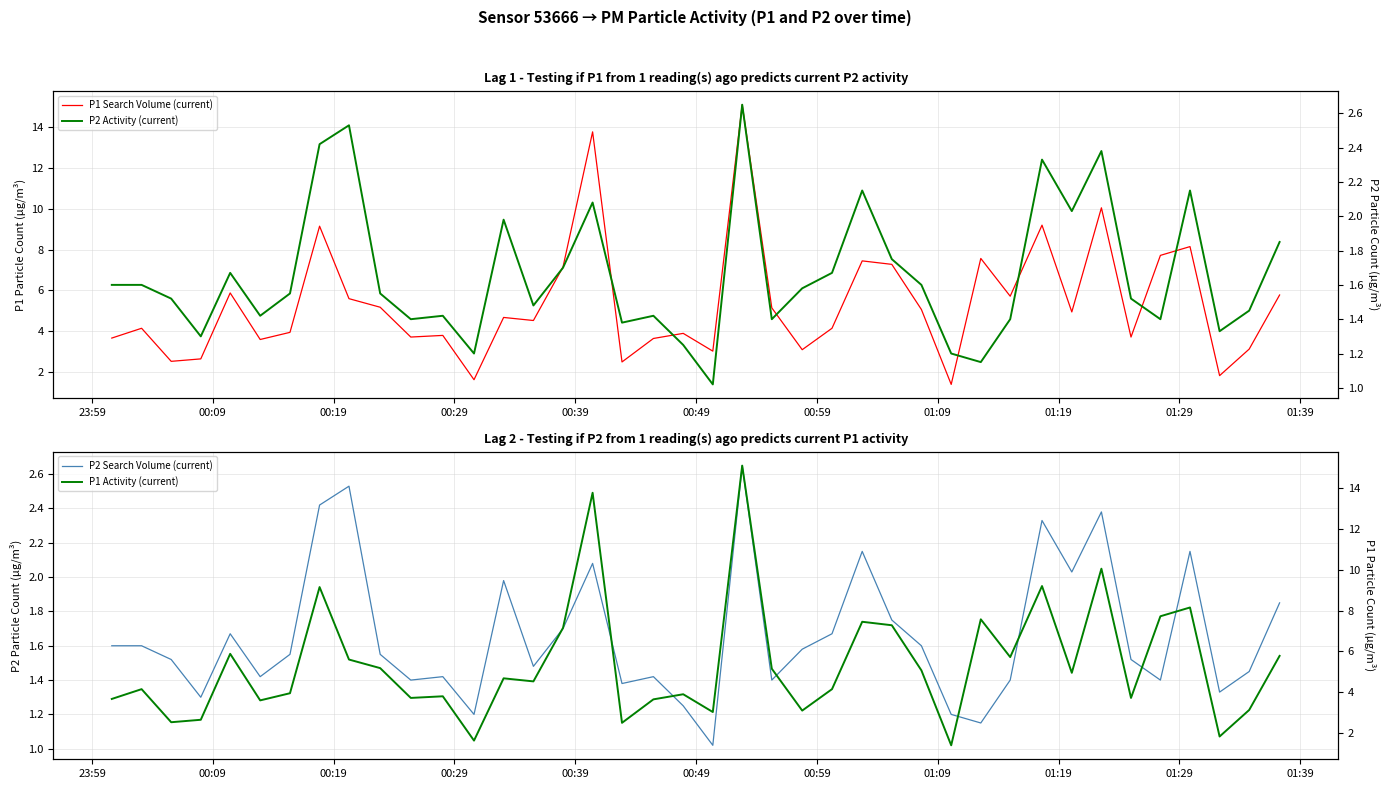

Is this an area chart (filled region under the line)?

No